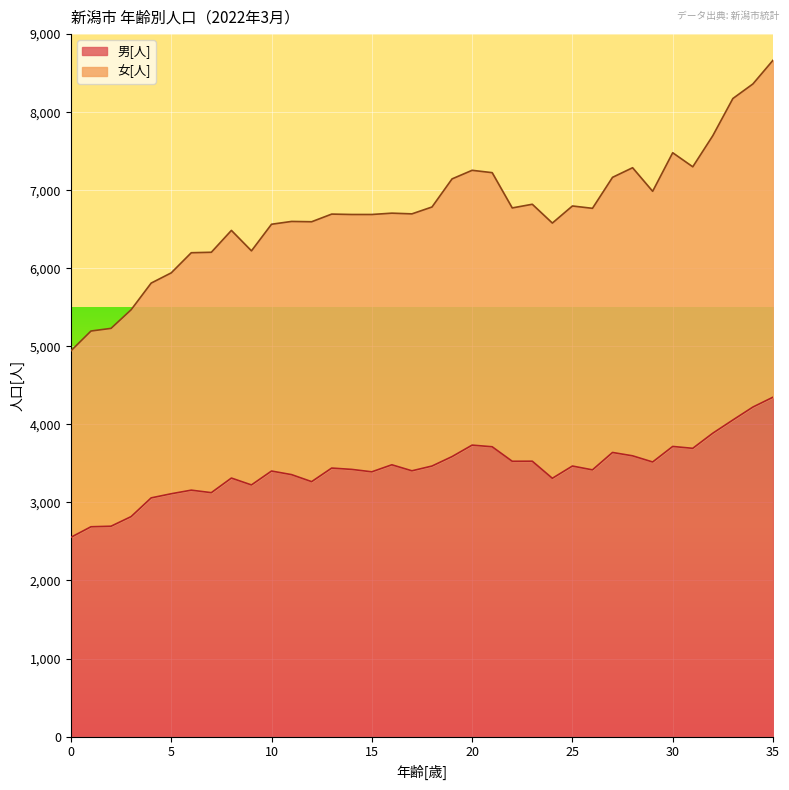

How many lines are shown in the chart?

2